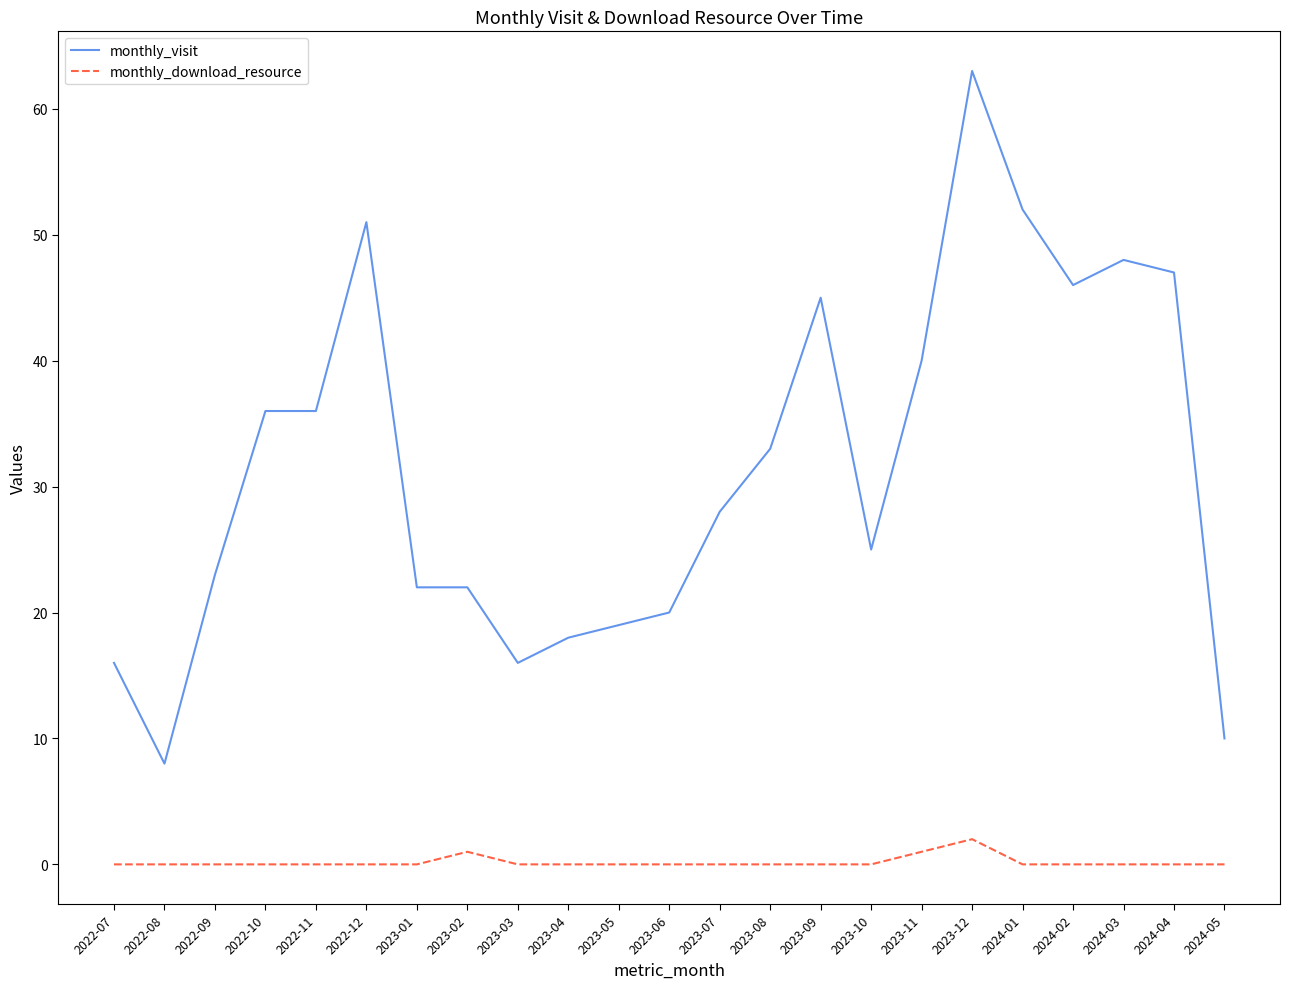

What is the difference between the highest and lowest values at 2023-05?

19